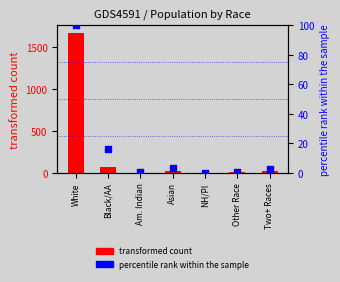

Which series has the largest total across all categories?

transformed count